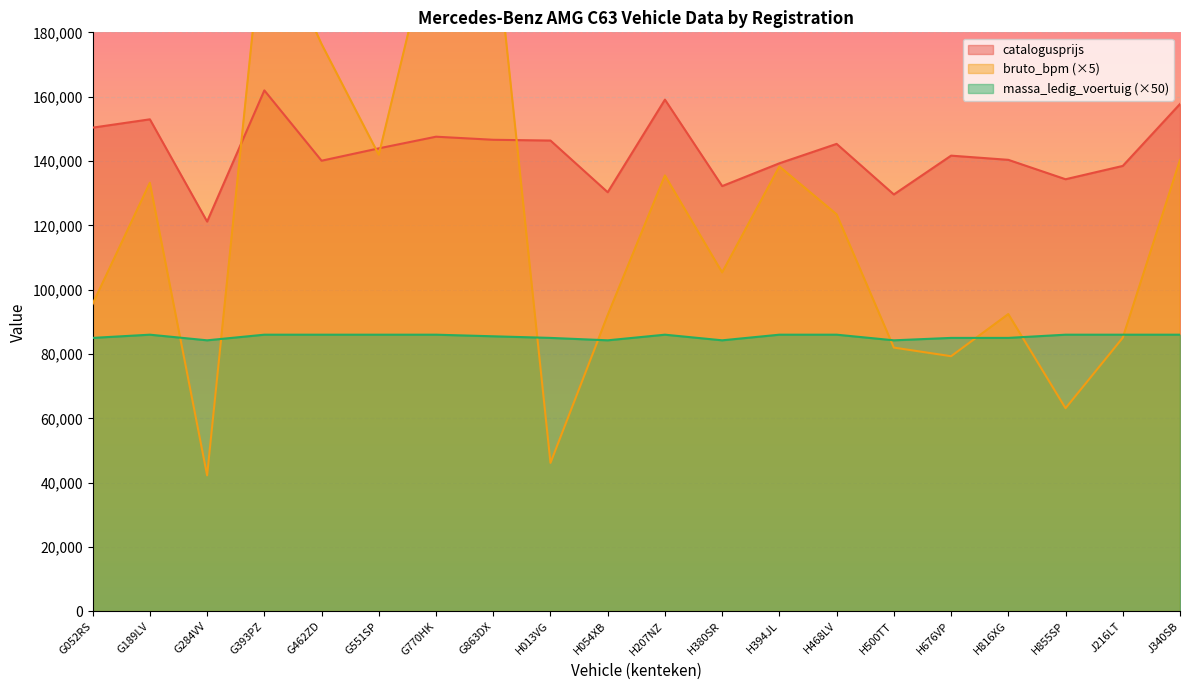

What is the approximate value of bruto_bpm at H676VP?

79310